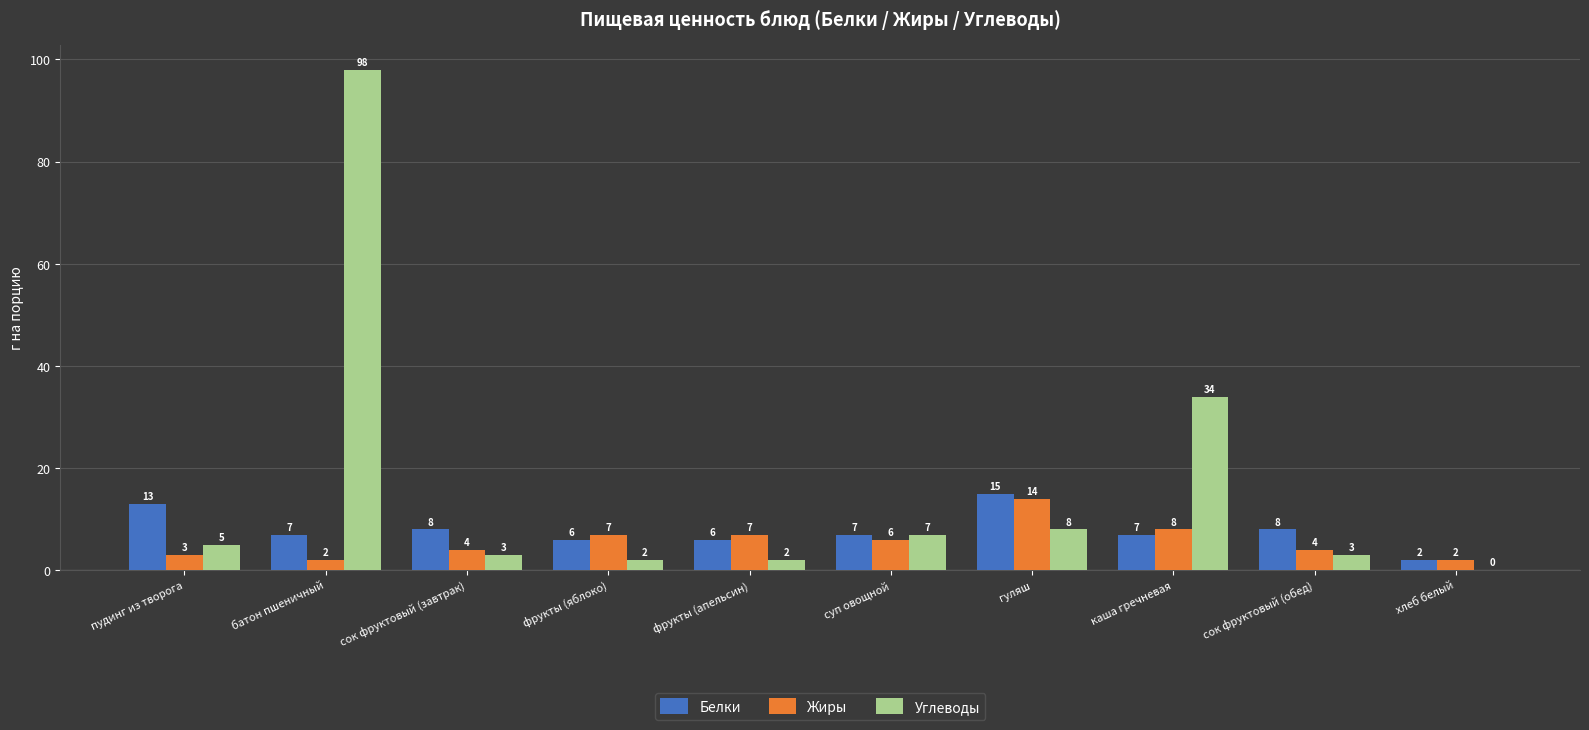

At which label does Жиры first exceed 6?

фрукты (яблоко)